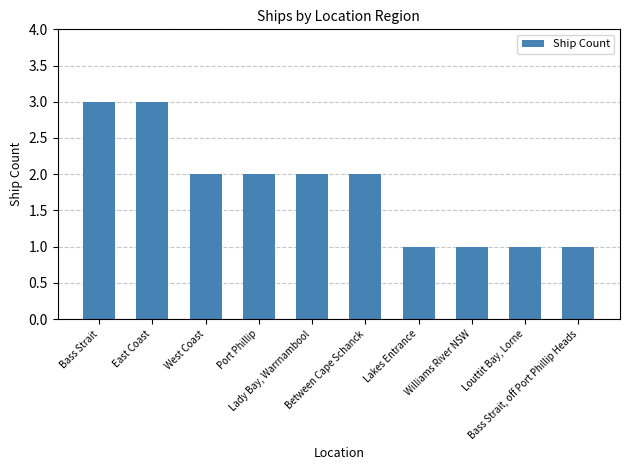

What is the sum of all values?

18